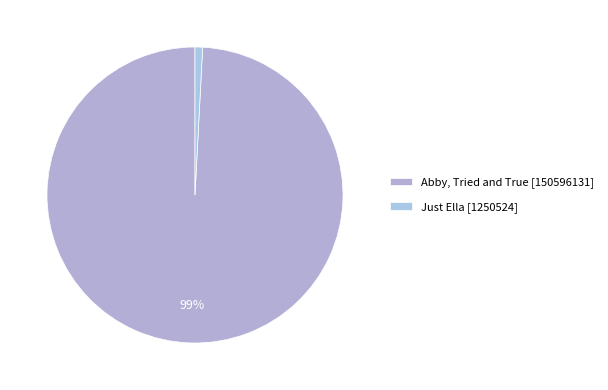

To the nearest percent, what is the difference between the Just Ella and Abby, Tried and True slice percentages?

98%